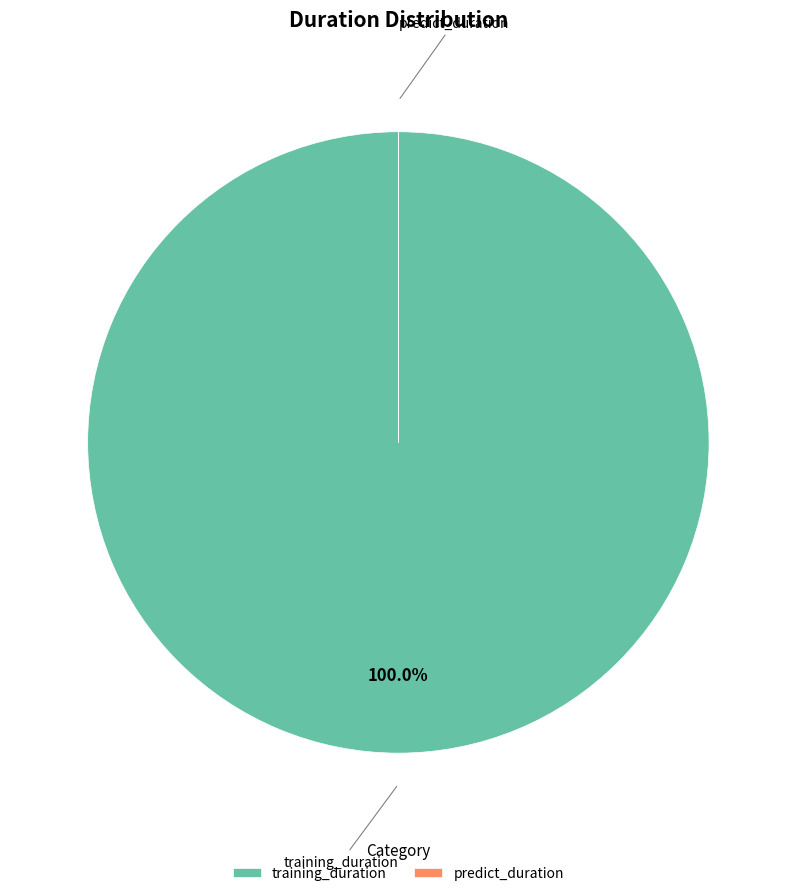

To the nearest percent, what is the average slice percentage?

50%